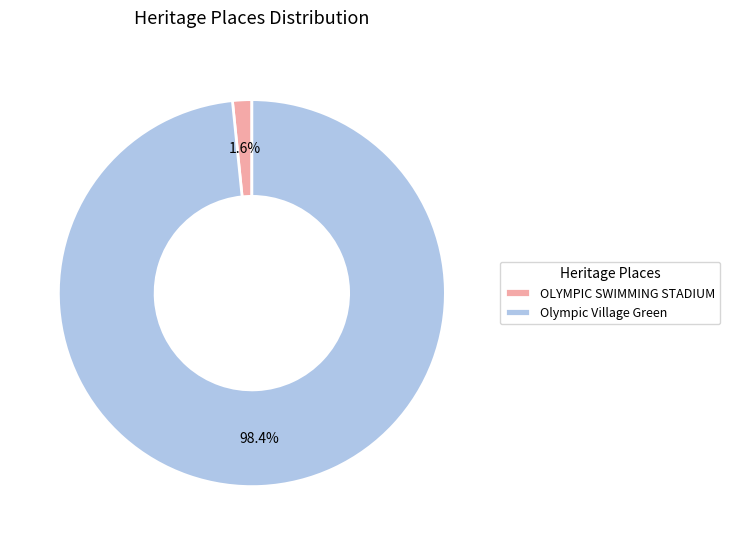

Rank the categories by value from lowest to highest.

OLYMPIC SWIMMING STADIUM, Olympic Village Green